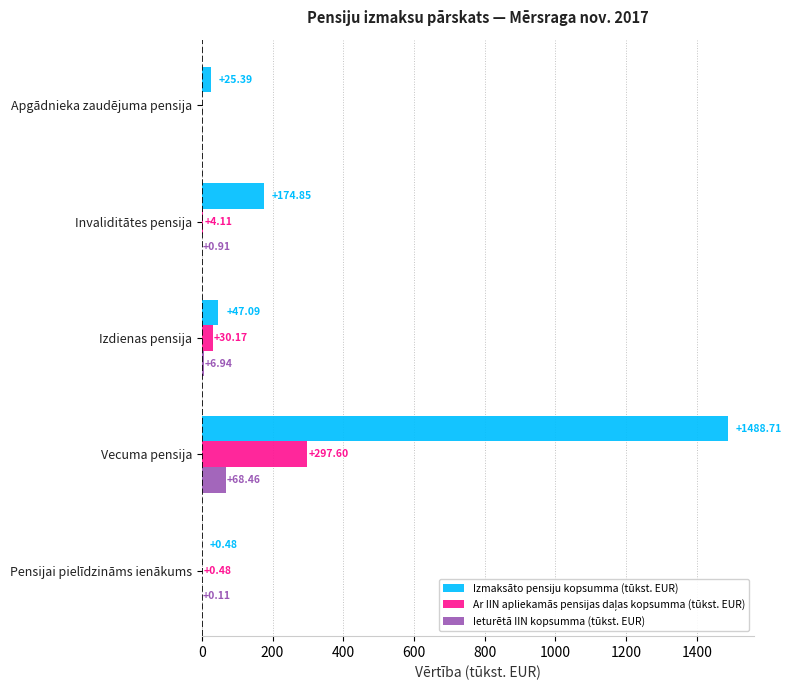

At which category is the sum across all series the highest?

Vecuma pensija